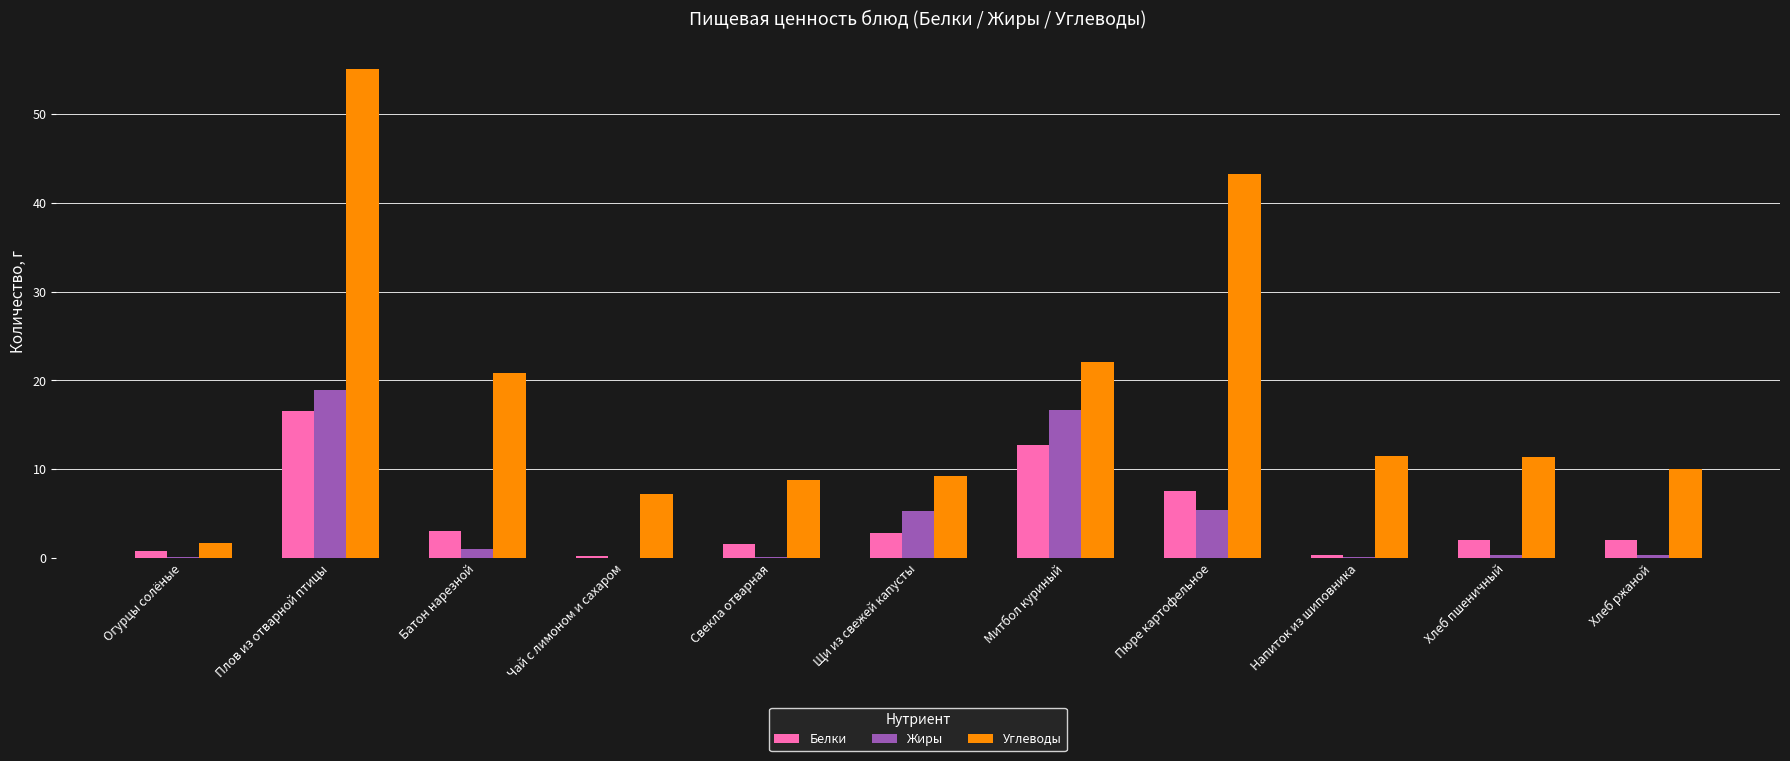

Between Плов из отварной птицы and Пюре картофельное, which series saw the biggest shift?

Жиры